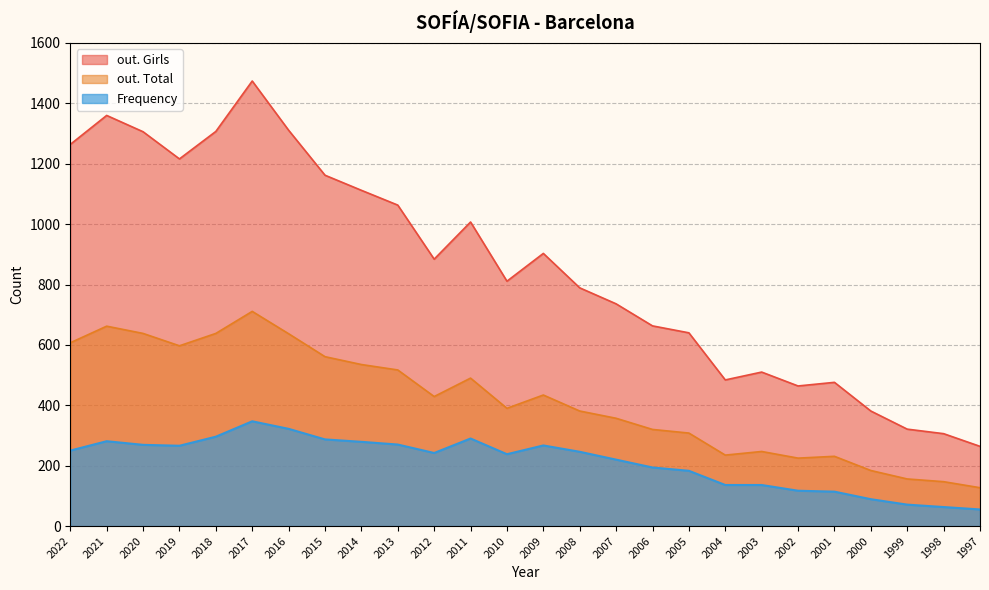

True or false: out. Total and out. Girls cross at least once.

False